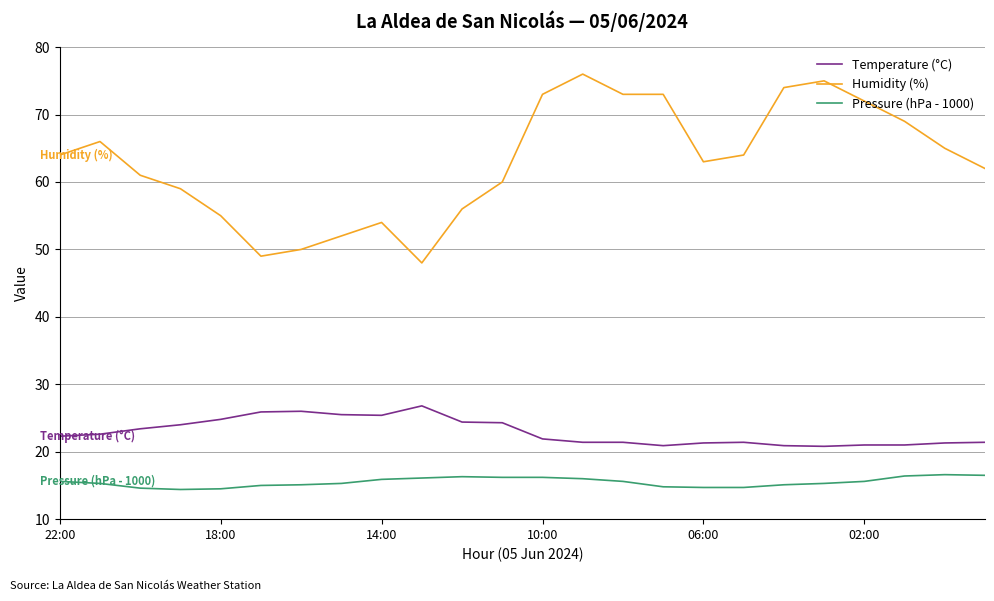

Does the chart display data point markers on the line(s)?

No